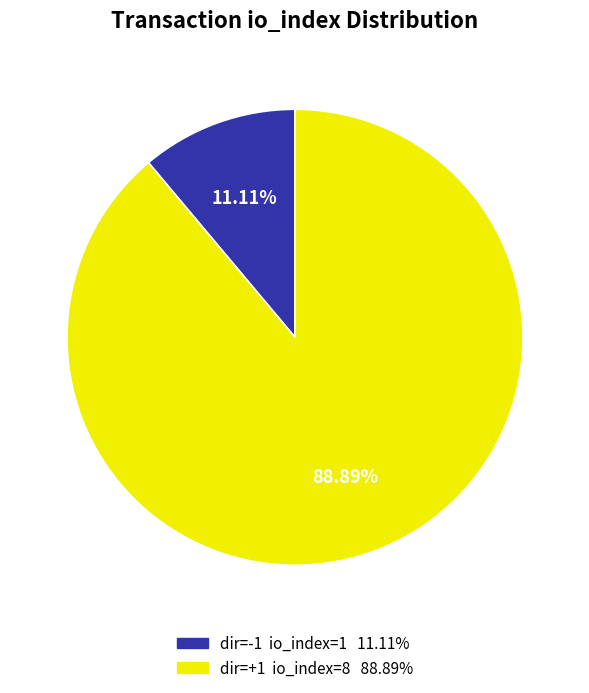

Is there any slice that represents more than half of the pie?

Yes